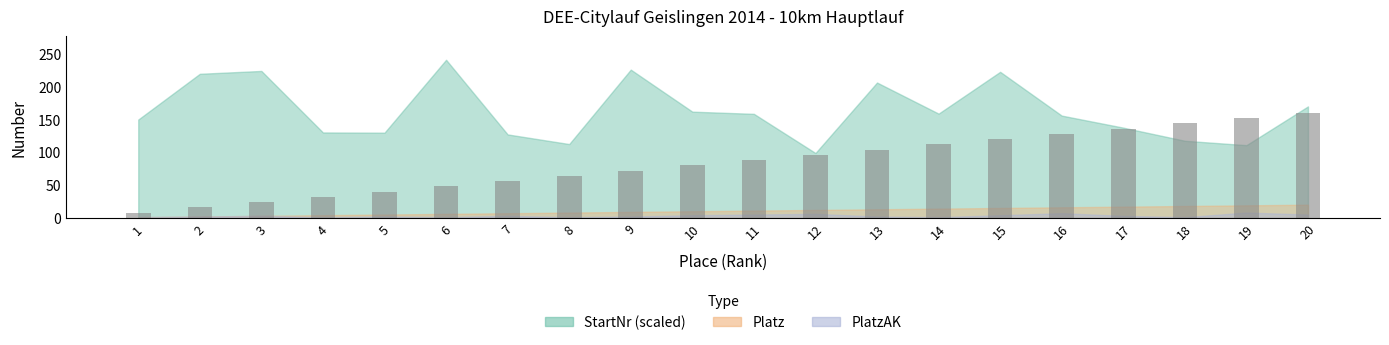

Is it true that the value at 11 is 119?

False